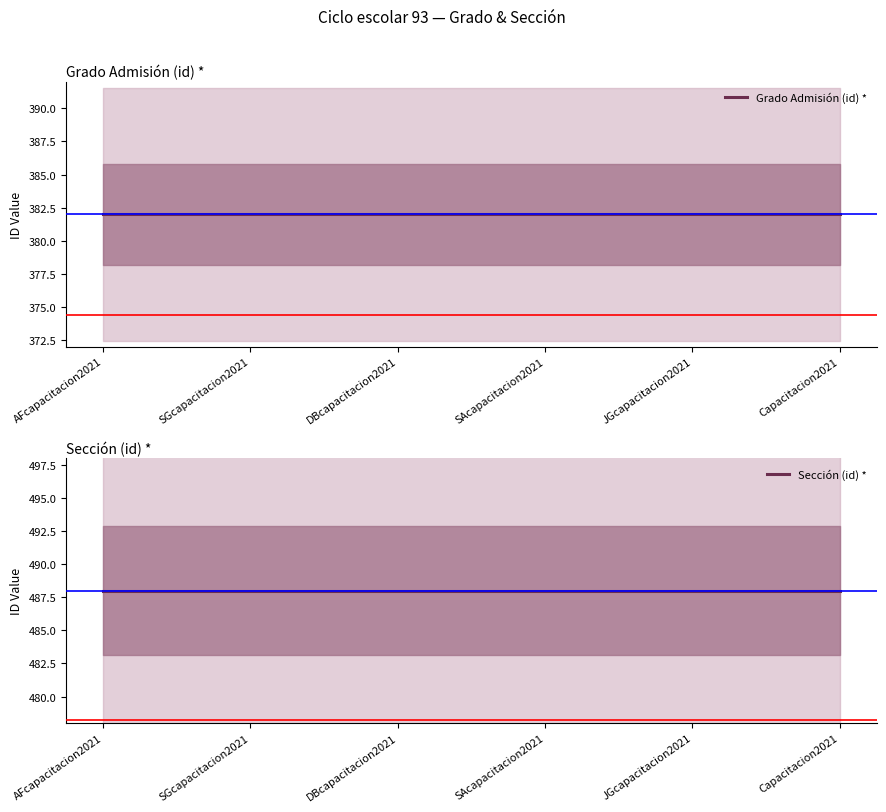

How many lines are shown in the chart?

2